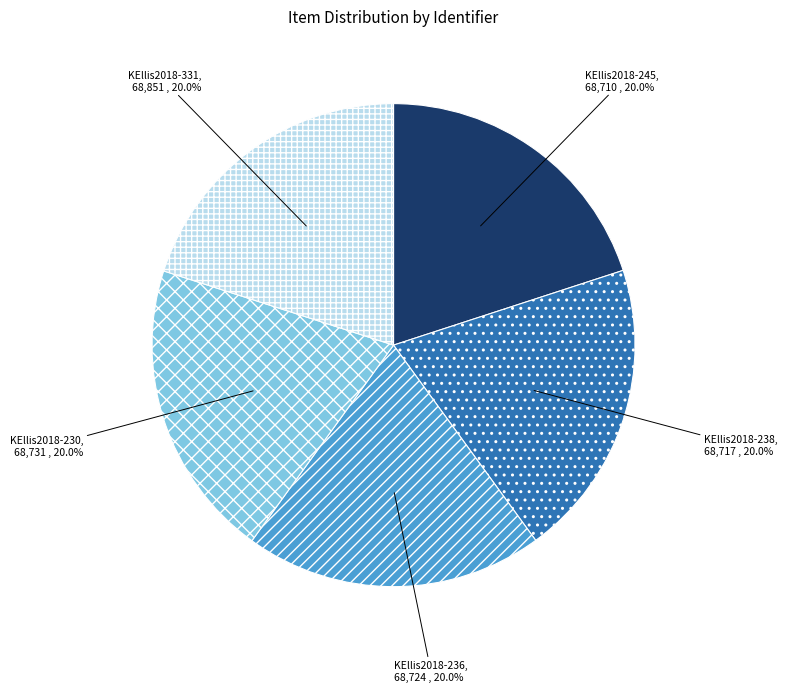

Combined, do KEllis2018-236 and KEllis2018-245 account for over 50%?

No